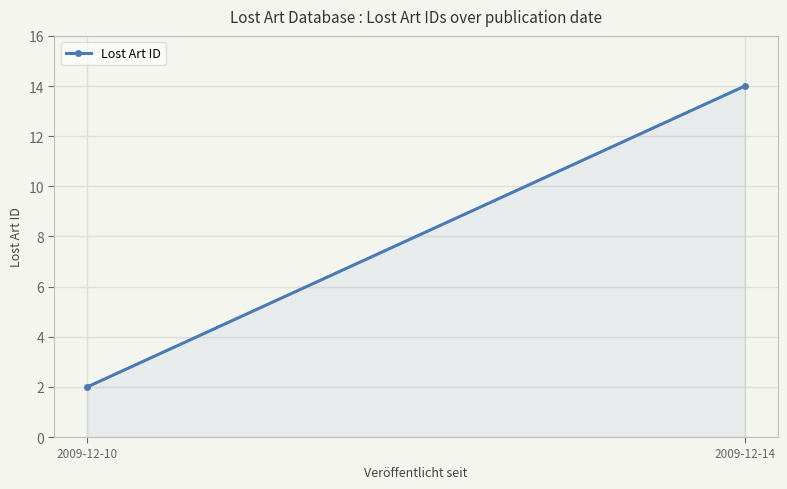

How many data points are less than 14?

1